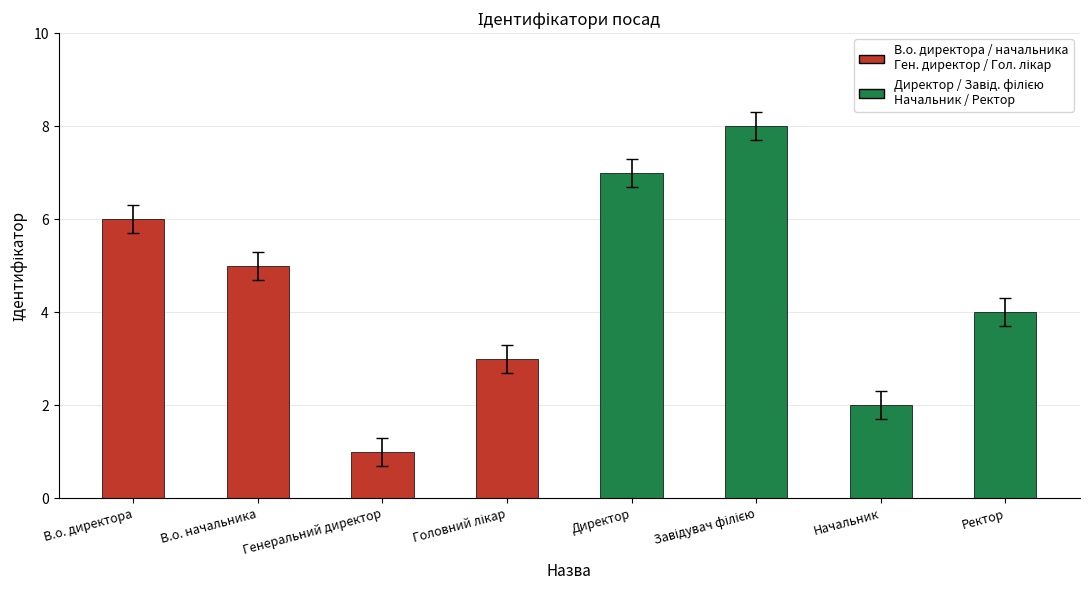

What is the change in value from Генеральний директор to Ректор?

+3